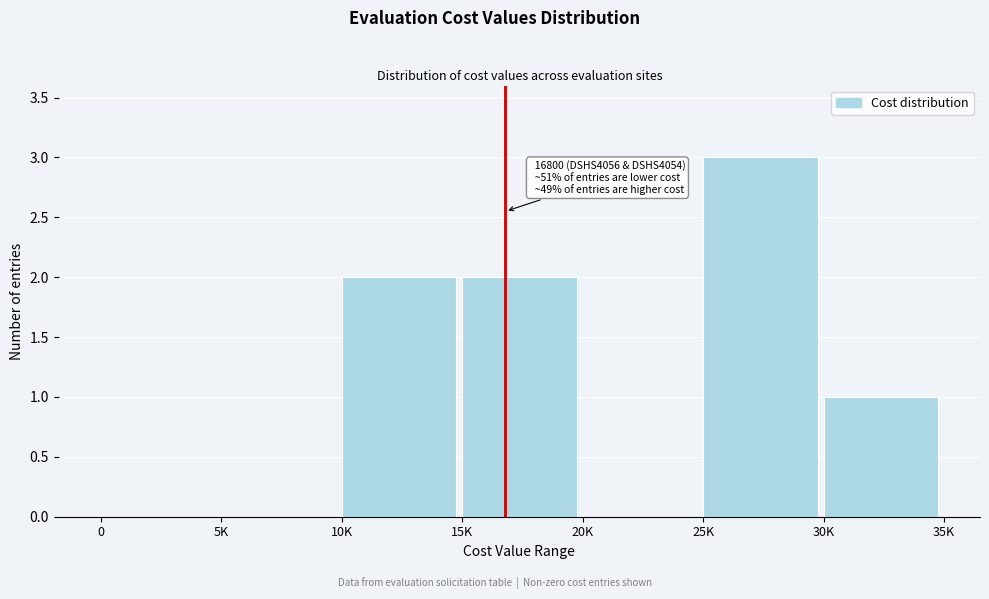

Reading left to right, transcribe all the data shown in this chart.

0=0	5K=0	10K=2	15K=2	20K=0	25K=3	30K=1